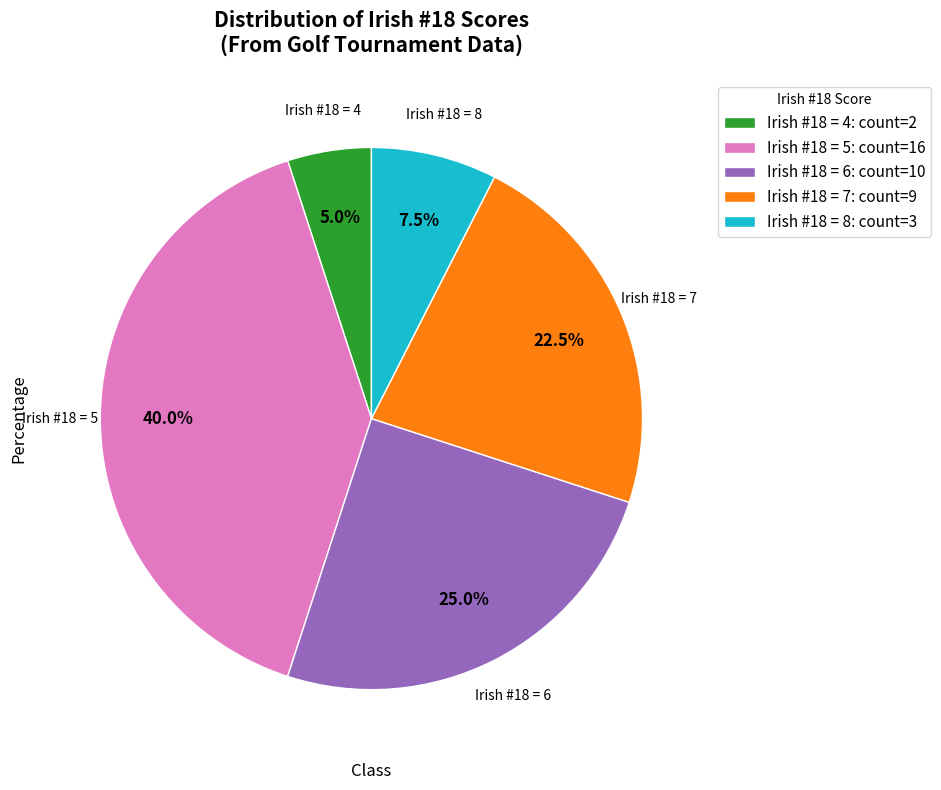

To the nearest percent, what is the difference between the largest and smallest slice percentages?

35%